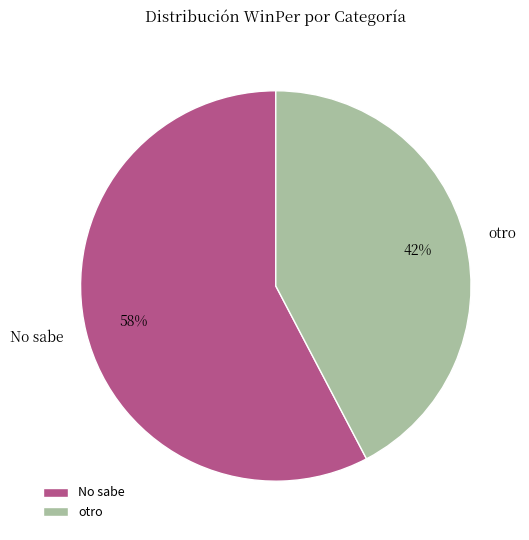

To the nearest percent, what portion does No sabe represent?

58%